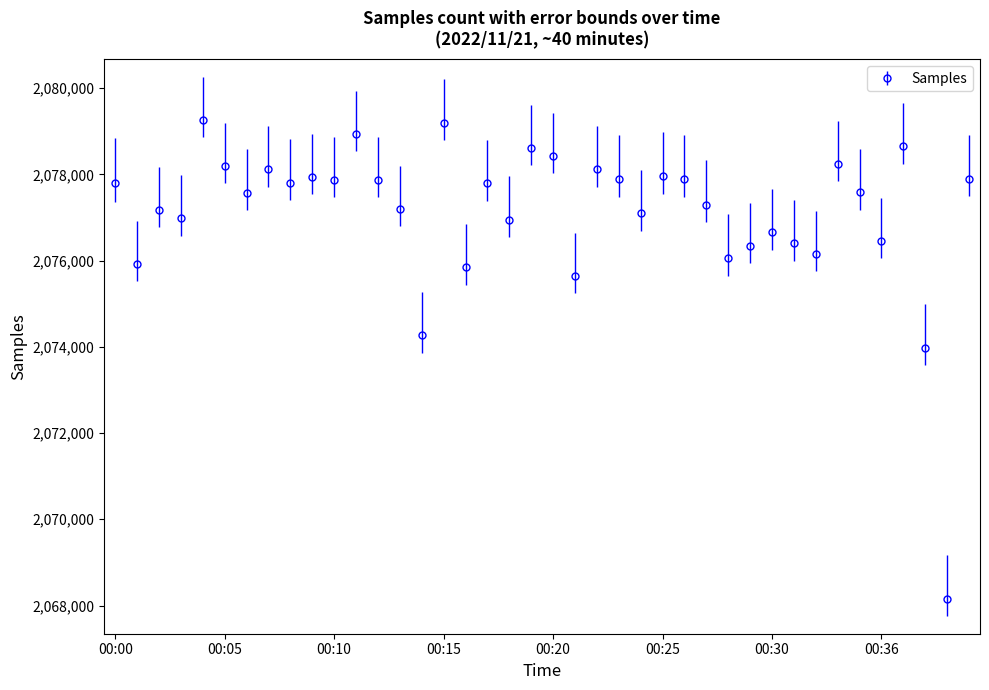

What is the value of the 22nd point from the left?

2075646